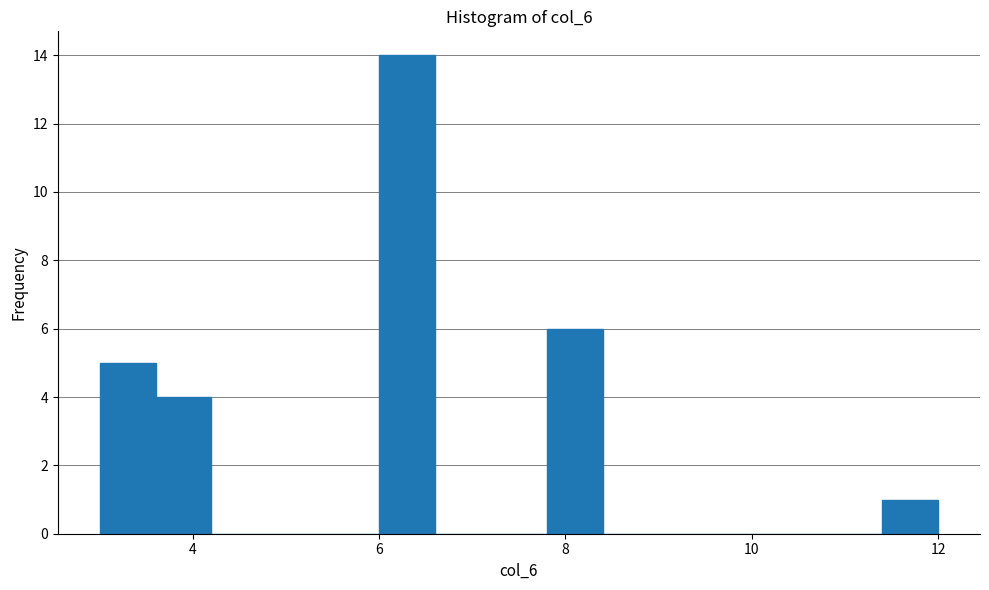

Read against the x-axis, roughly where is the centre of the tallest bar?

6.4